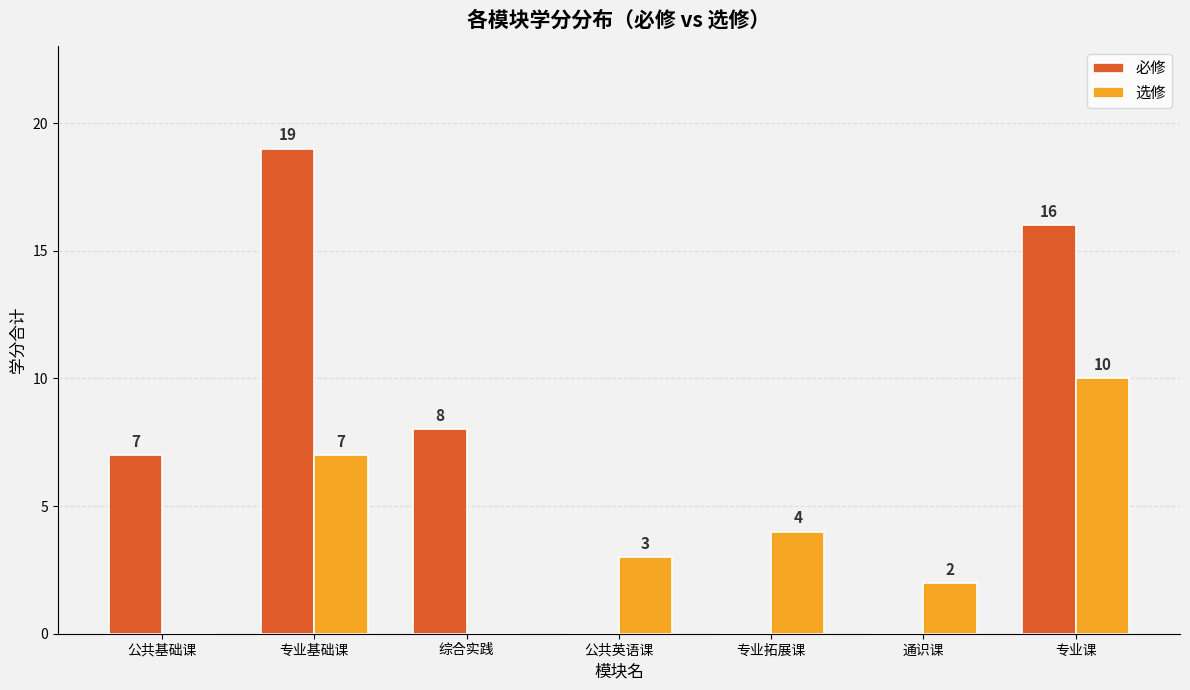

Reading left to right, list all the values displayed in this chart.

必修: 公共基础课=7	专业基础课=19	综合实践=8	公共英语课=0	专业拓展课=0	通识课=0	专业课=16
选修: 公共基础课=0	专业基础课=7	综合实践=0	公共英语课=3	专业拓展课=4	通识课=2	专业课=10